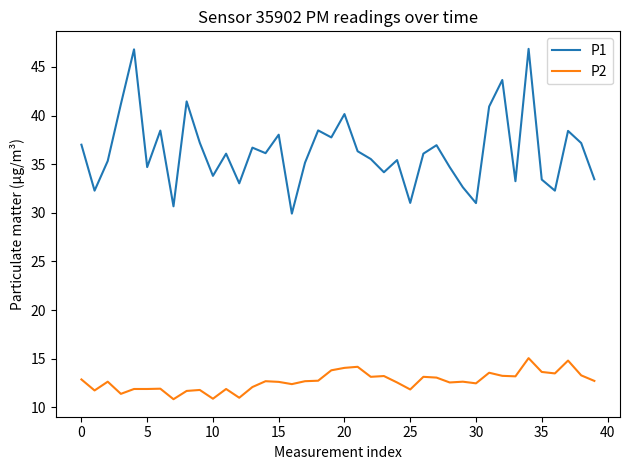

Which series has the widest spread of values?

P1